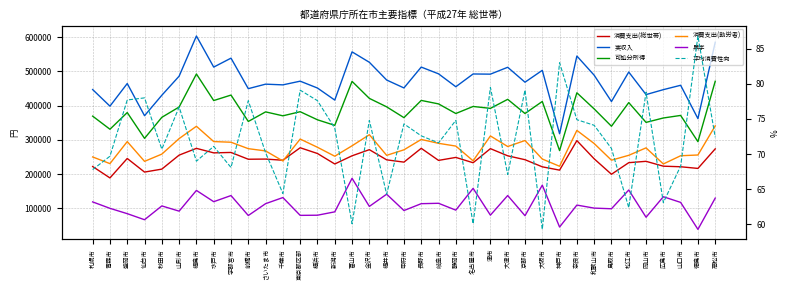

Which series has the largest total across all categories?

実収入